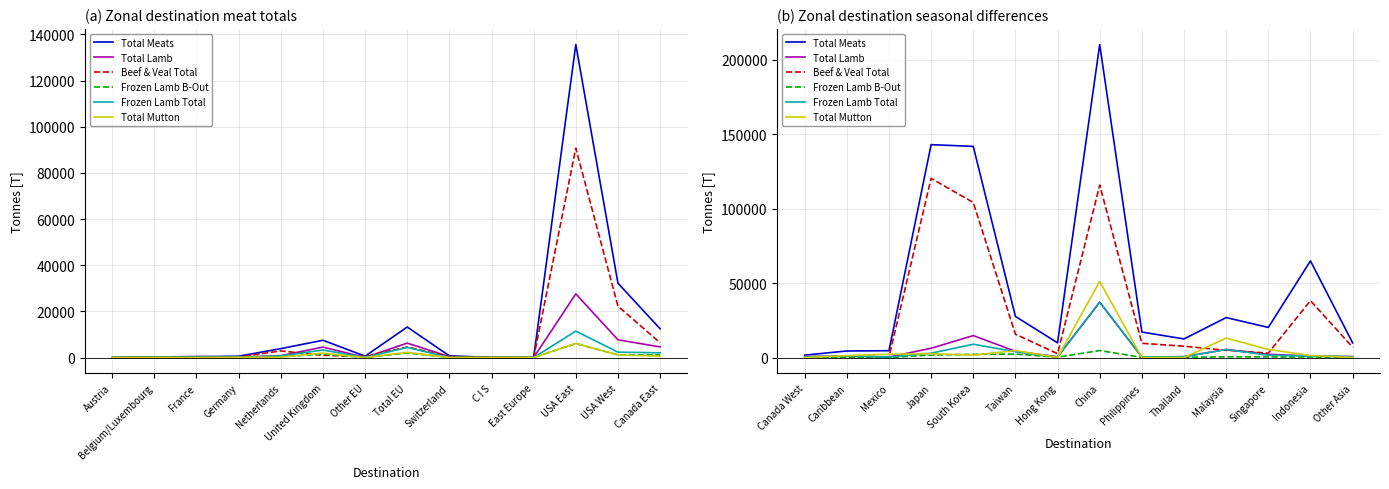

What is the label of the 2nd point from the left?

Caribbean